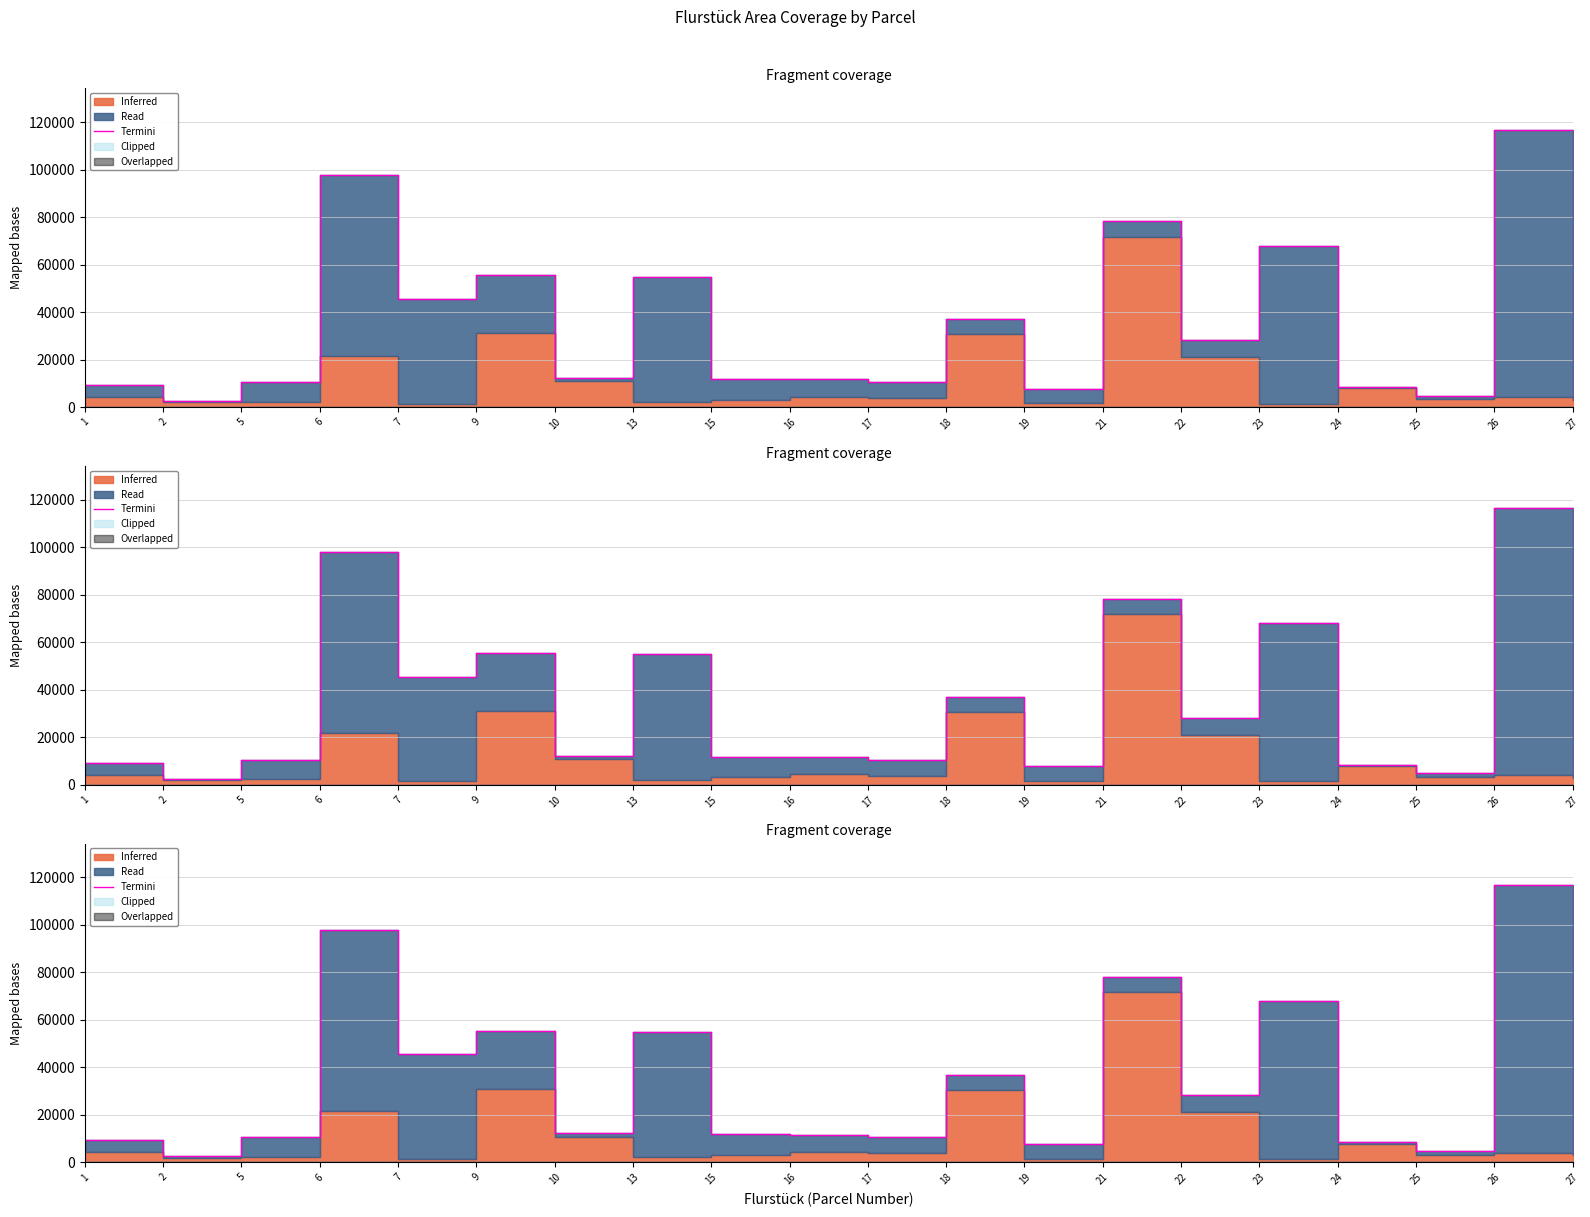

How many interior local peaks (higher than both neighbors) does the data have?

7